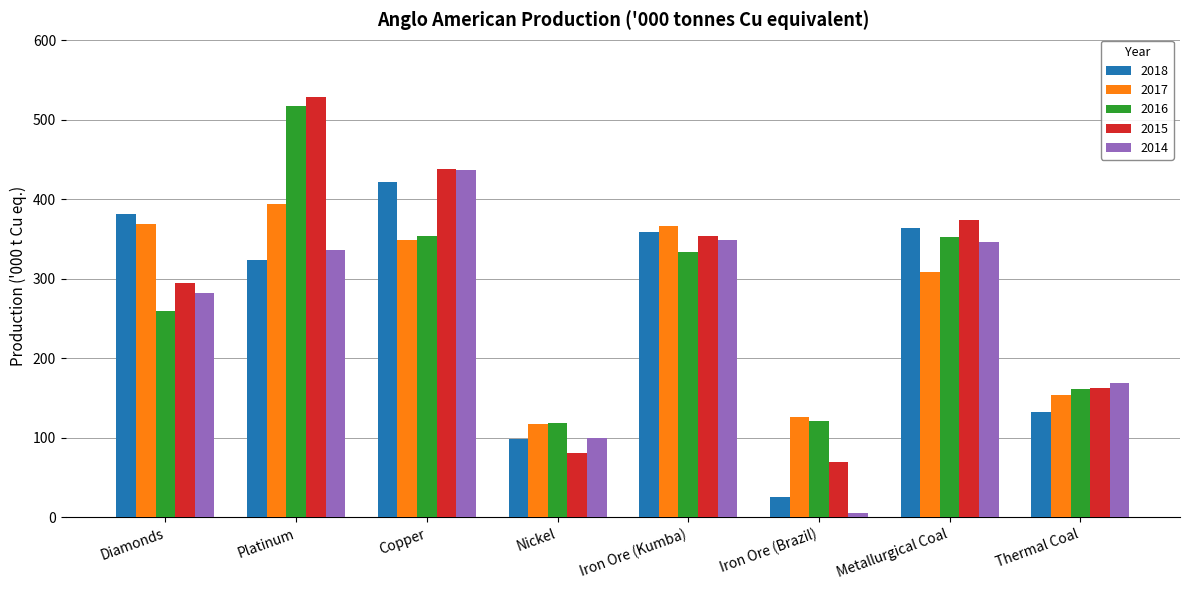

What is the approximate value of 2017 at Copper?

349